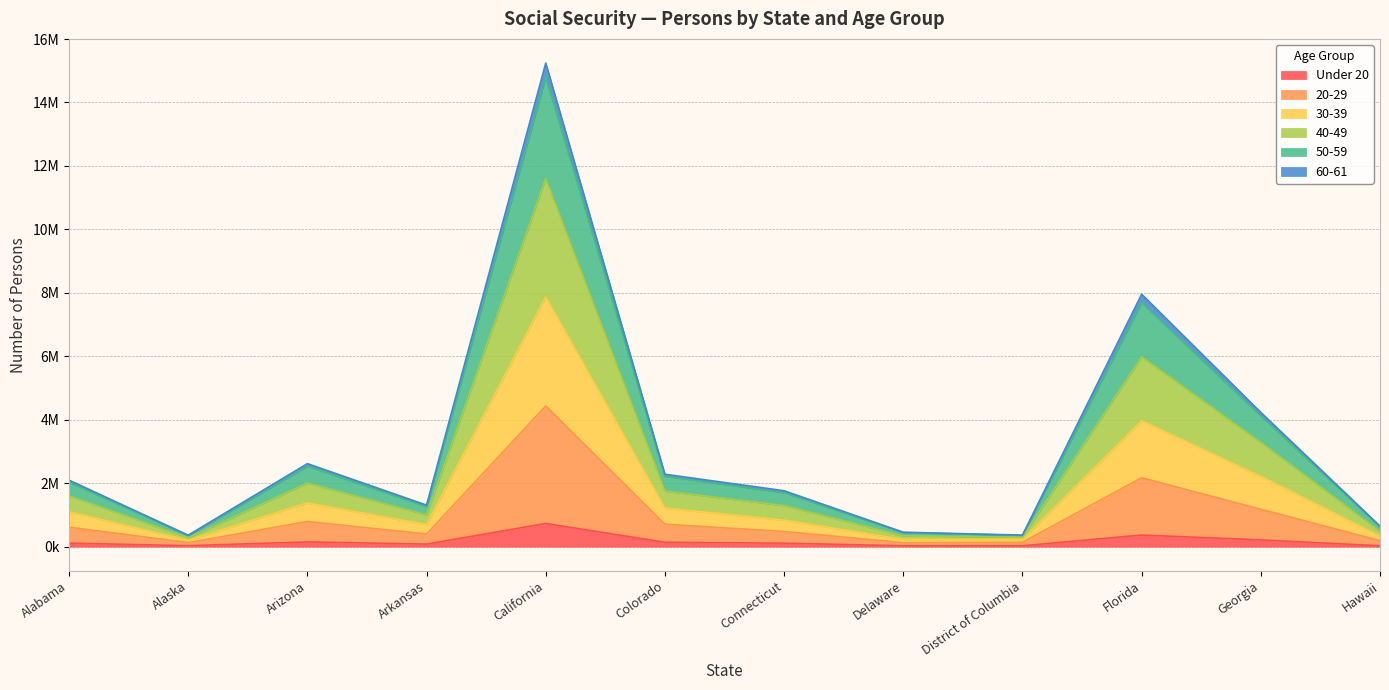

Rank the categories by 20-29 value from highest to lowest.

California, Florida, Georgia, Arizona, Colorado, Alabama, Connecticut, Arkansas, Hawaii, District of Columbia, Alaska, Delaware